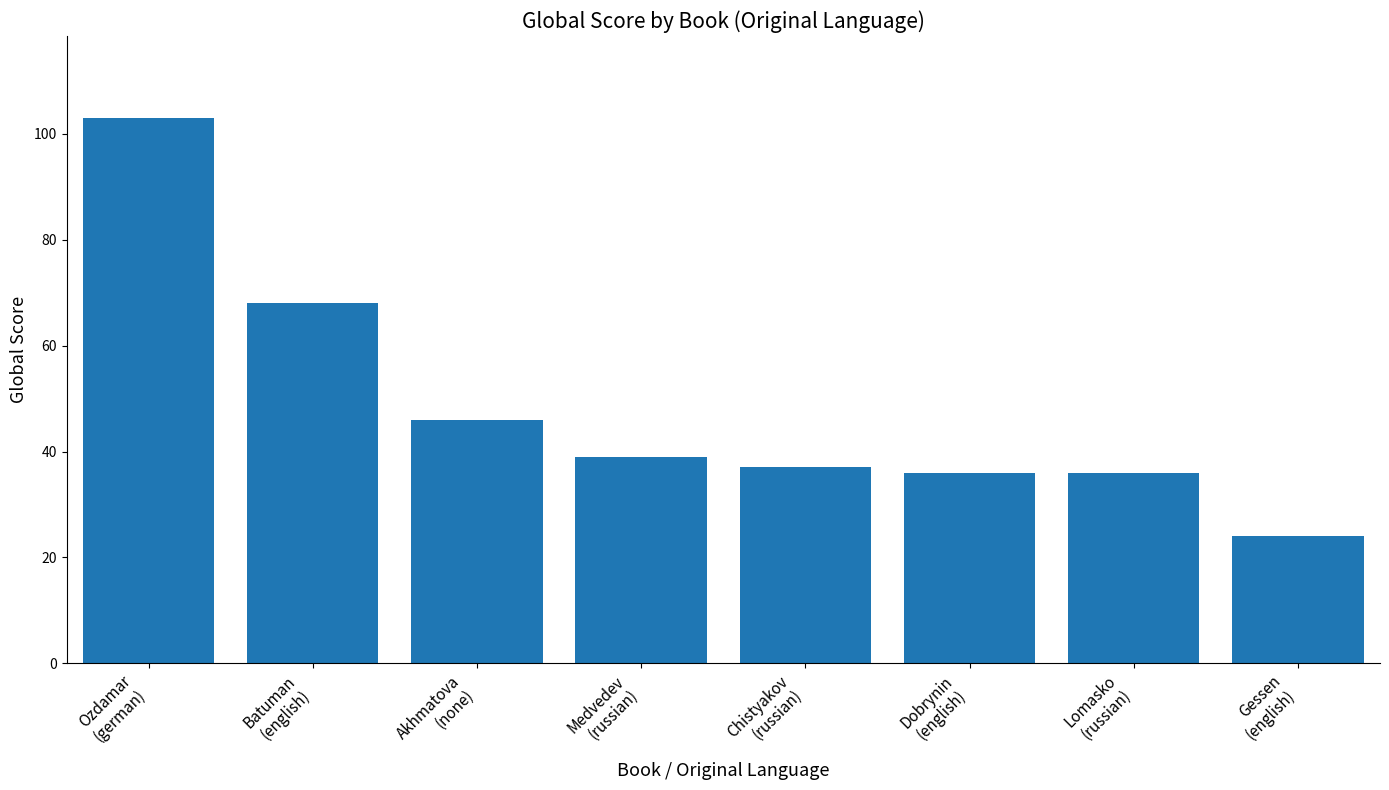

What is the label of the 2nd bar from the right?

Lomasko
(russian)